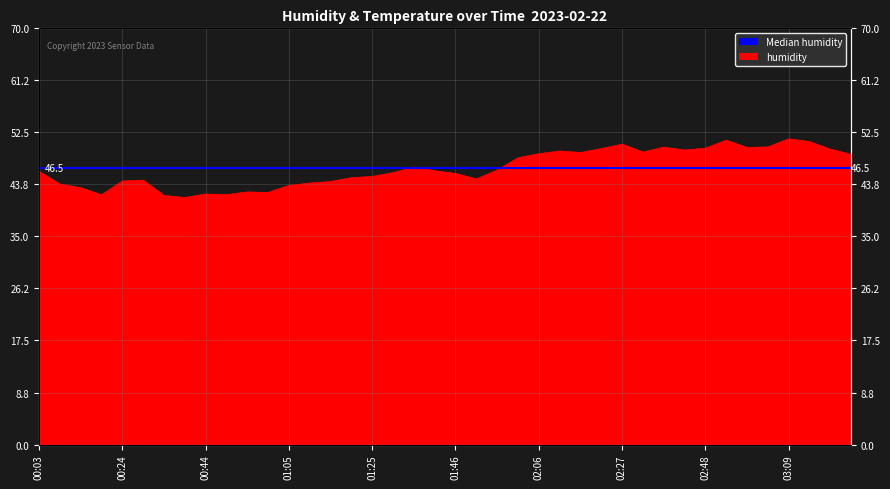

Approximately how many times larger is the value at 00:29 compared to 03:03?

0.9